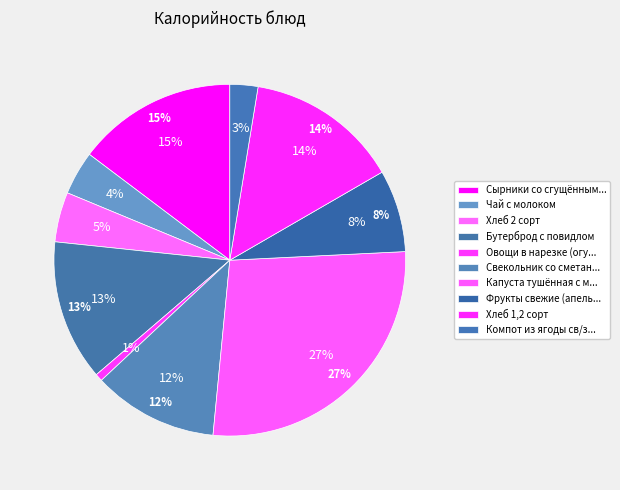

How much of the chart is everything except Свекольник со сметаной?

88.5%